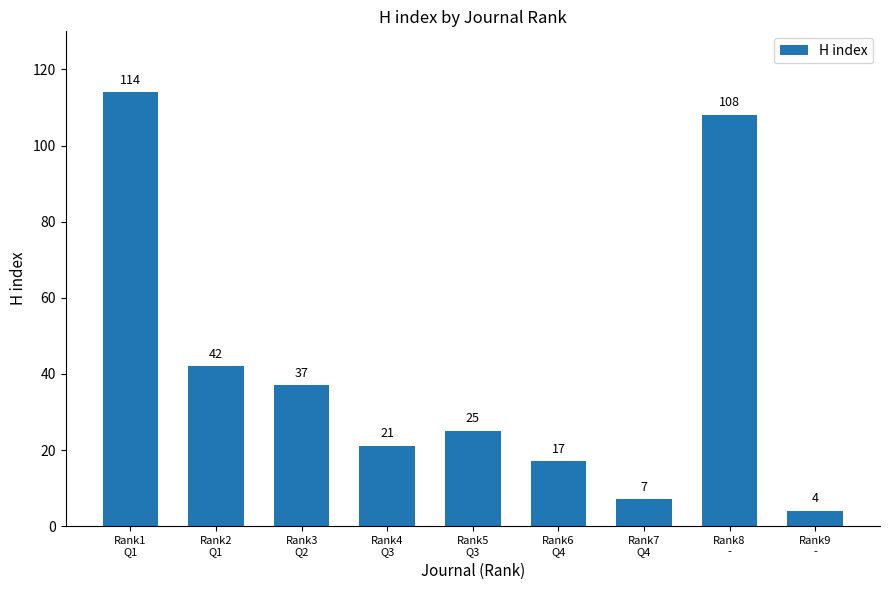

Between Rank8
- and Rank9
-, which is larger?

Rank8
-